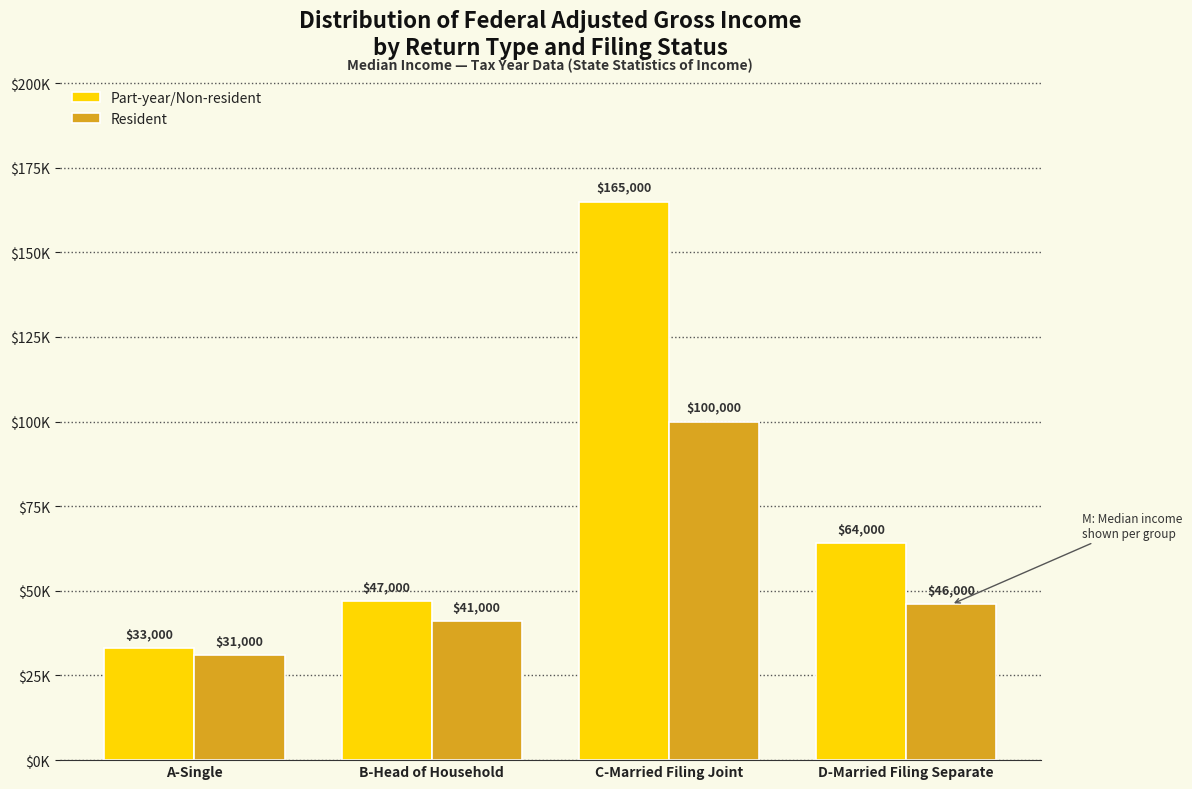

Rank the categories by Resident value from lowest to highest.

A-Single, B-Head of Household, D-Married Filing Separate, C-Married Filing Joint